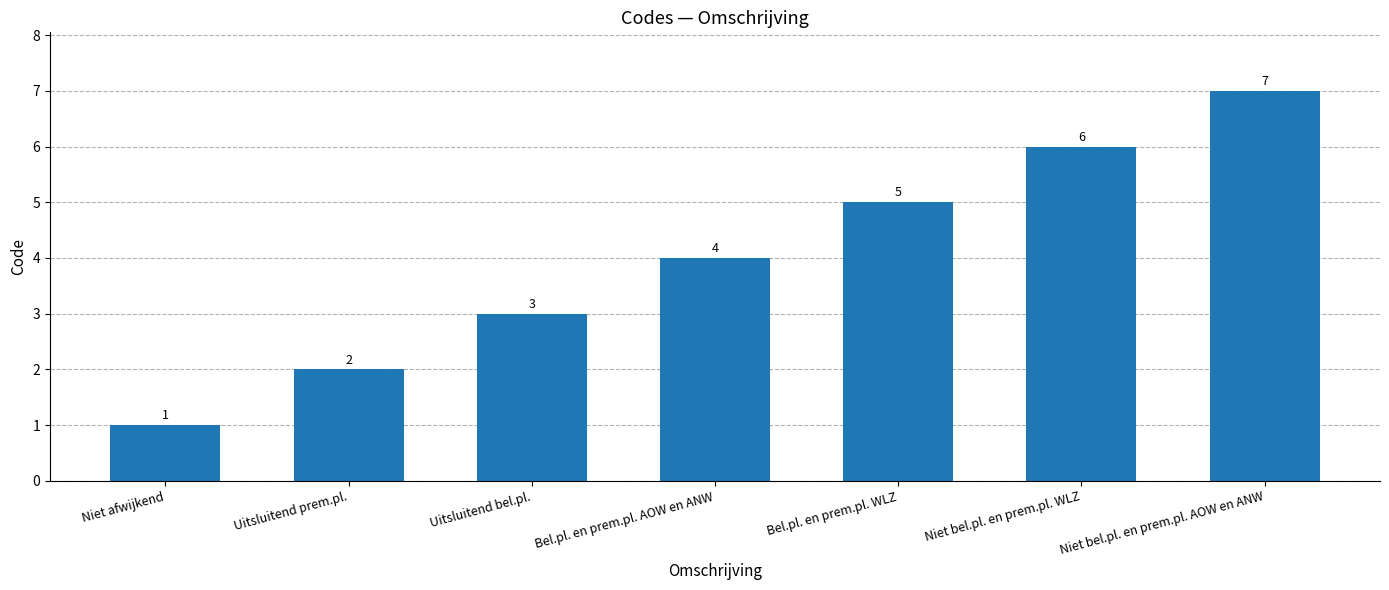

Does the chart contain stacked bars?

No